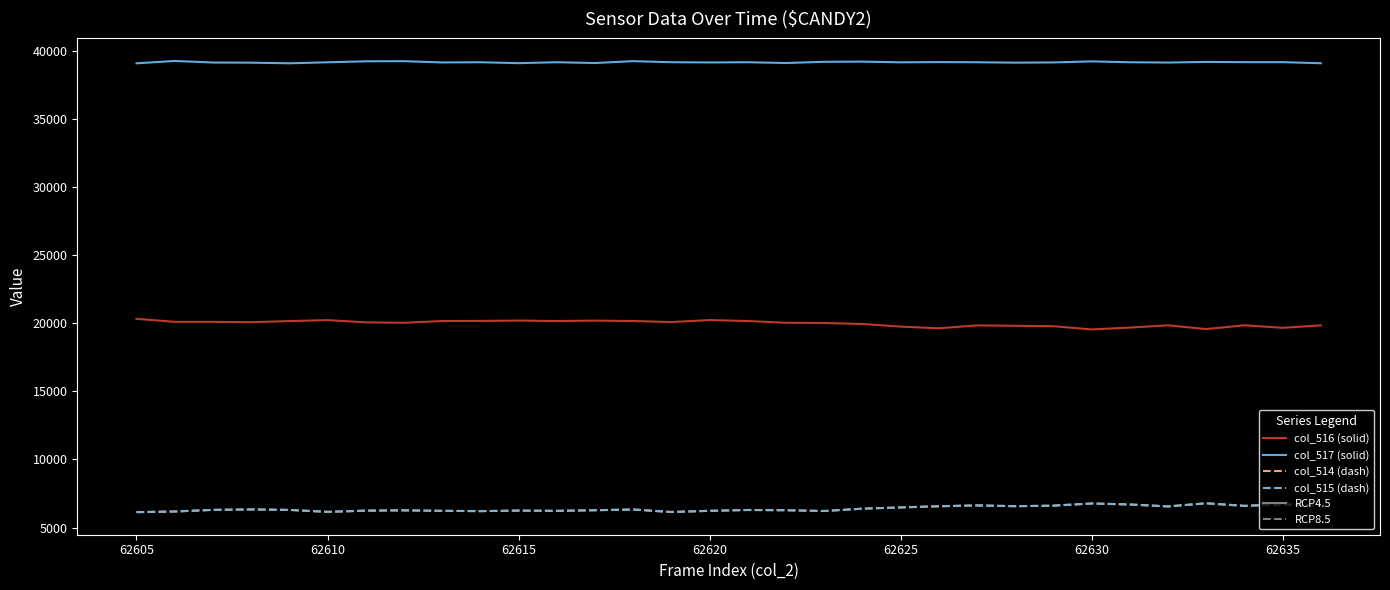

What is the minimum value shown in the chart?

6133